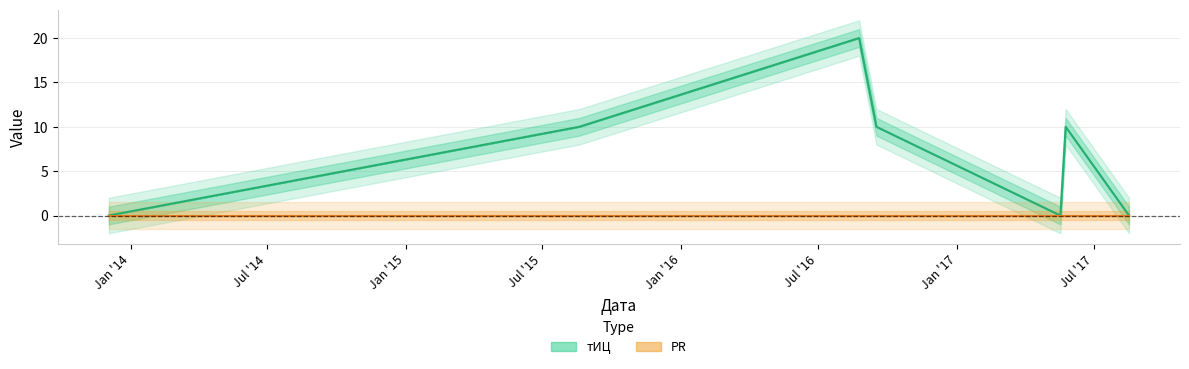

List the labels in order of value, largest first.

2016-08-24, 2015-08-19, 2016-09-16, 2017-05-25, 2013-12-03, 2017-05-18, 2017-08-17